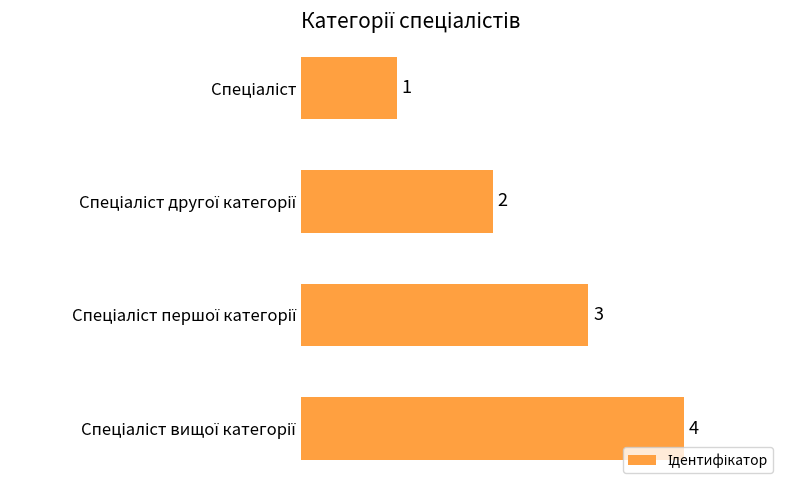

Count the values in the range 2 to 4.

3